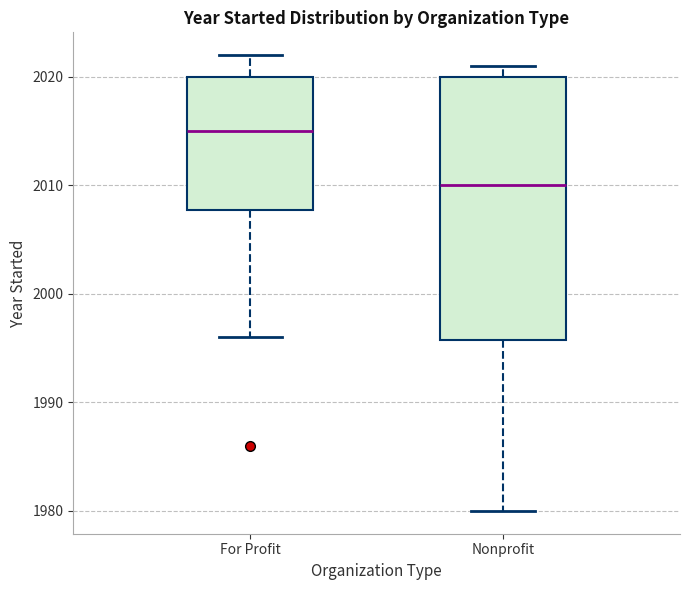

Reading left to right, read every box against the y-axis: the position of its median line, the range the box covers, and the ends of its whiskers. The values are not printed on the chart, so give them approximately, as read against the axis.

For Profit: median 2015, box 2008 to 2020, whiskers 1996 to 2022
Nonprofit: median 2010, box 1996 to 2020, whiskers 1980 to 2021